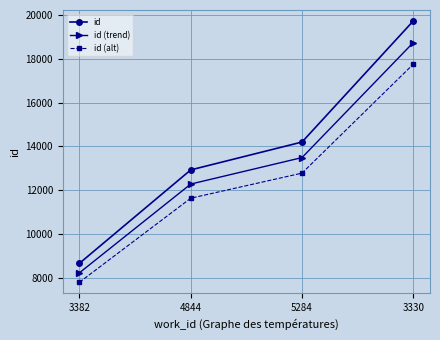

What is the difference between the maximum and minimum values in the id (alt) series?

9964.8